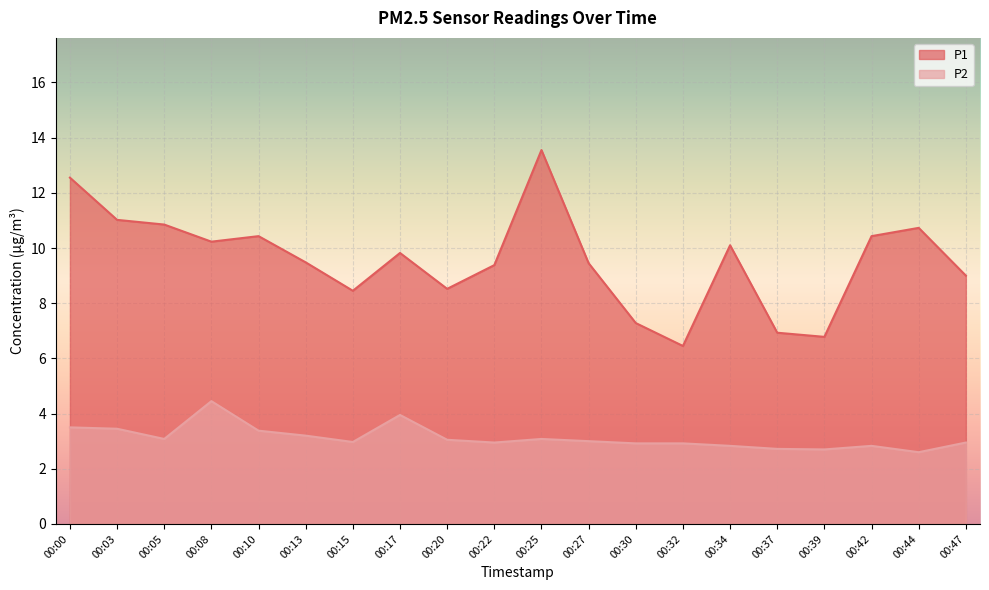

True or false: P1 and P2 intersect in this chart.

False